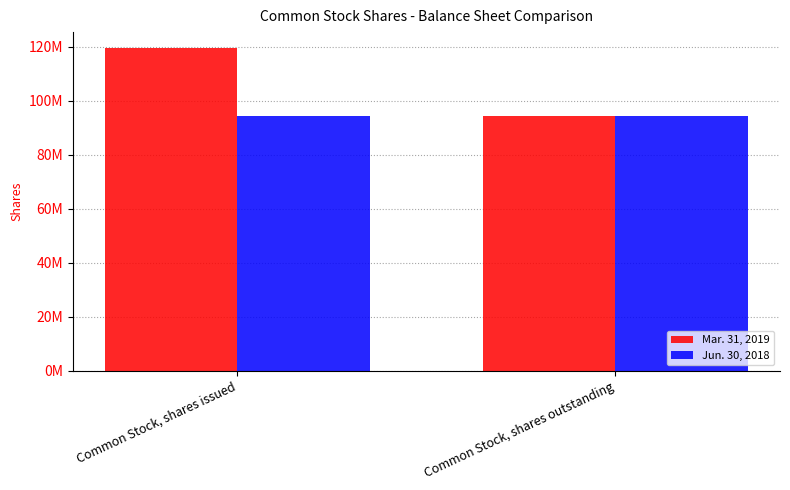

Does the chart contain stacked bars?

No